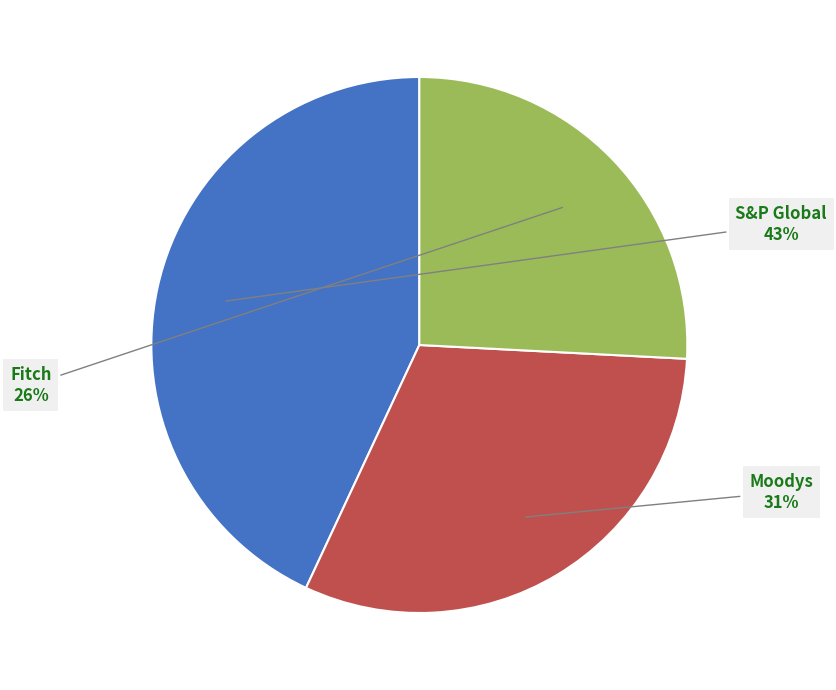

To the nearest percent, what portion does Moodys represent?

31%